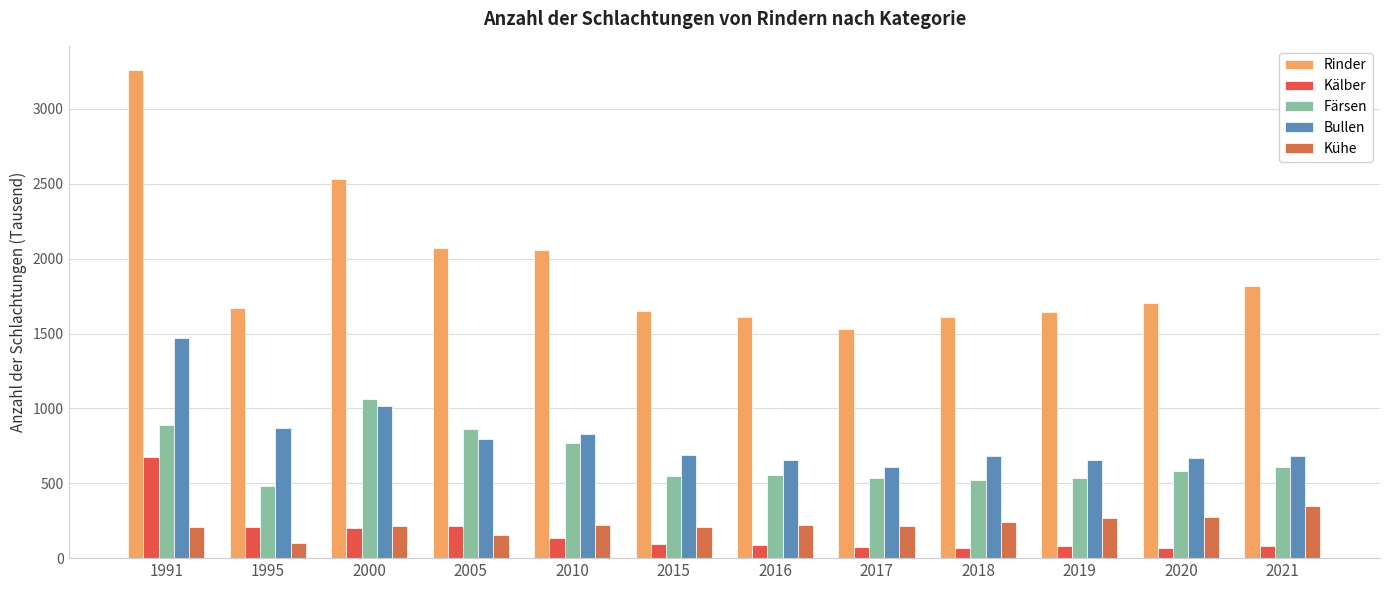

What is the sum of all Kühe values?

2663